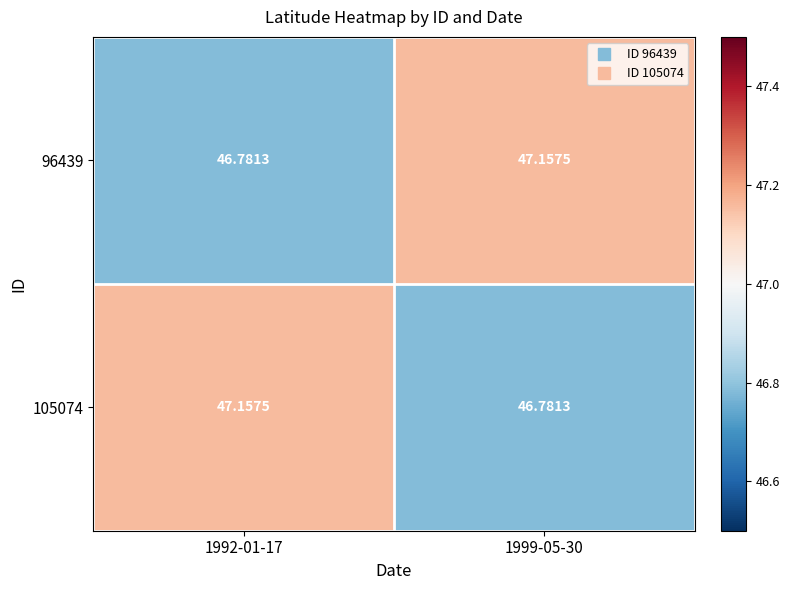

Is the value of 105074 at 1999-05-30 greater than the value of 96439 at 1999-05-30?

No